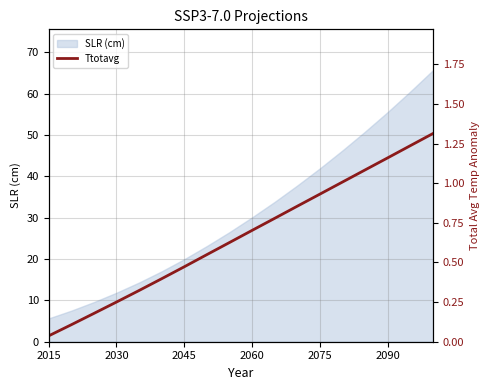

The value of SLR (cm) at 2090 is 21.6. True or false?

False